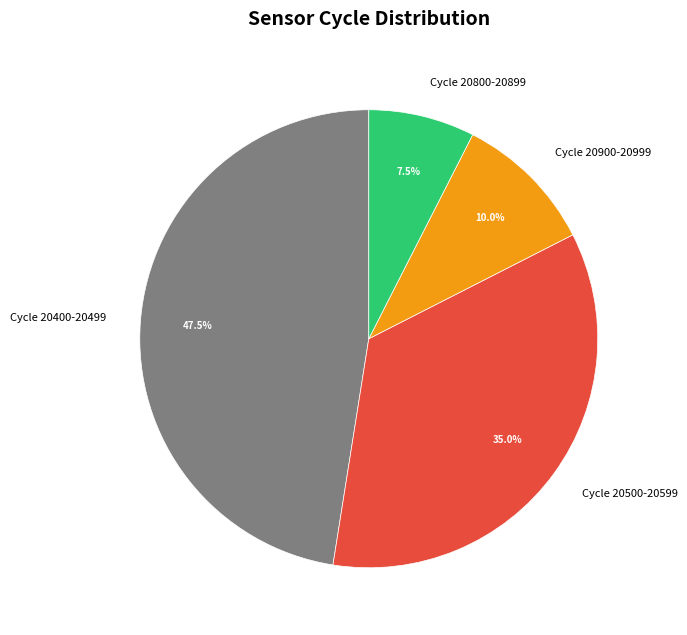

How many slices are in this pie chart?

4